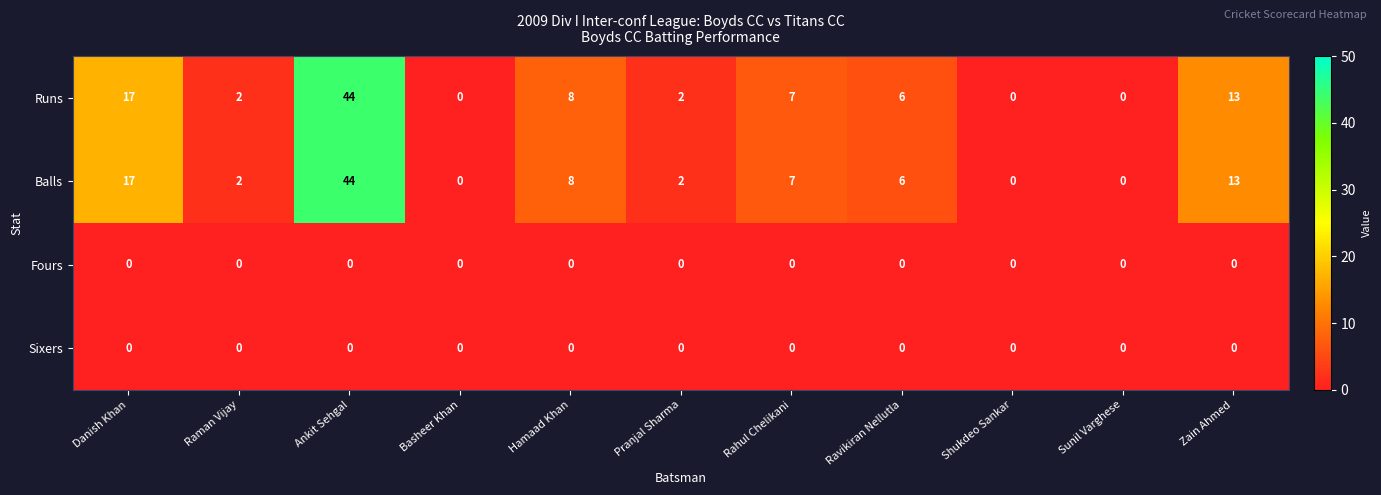

The value of Runs at Shukdeo Sankar is 0. True or false?

True